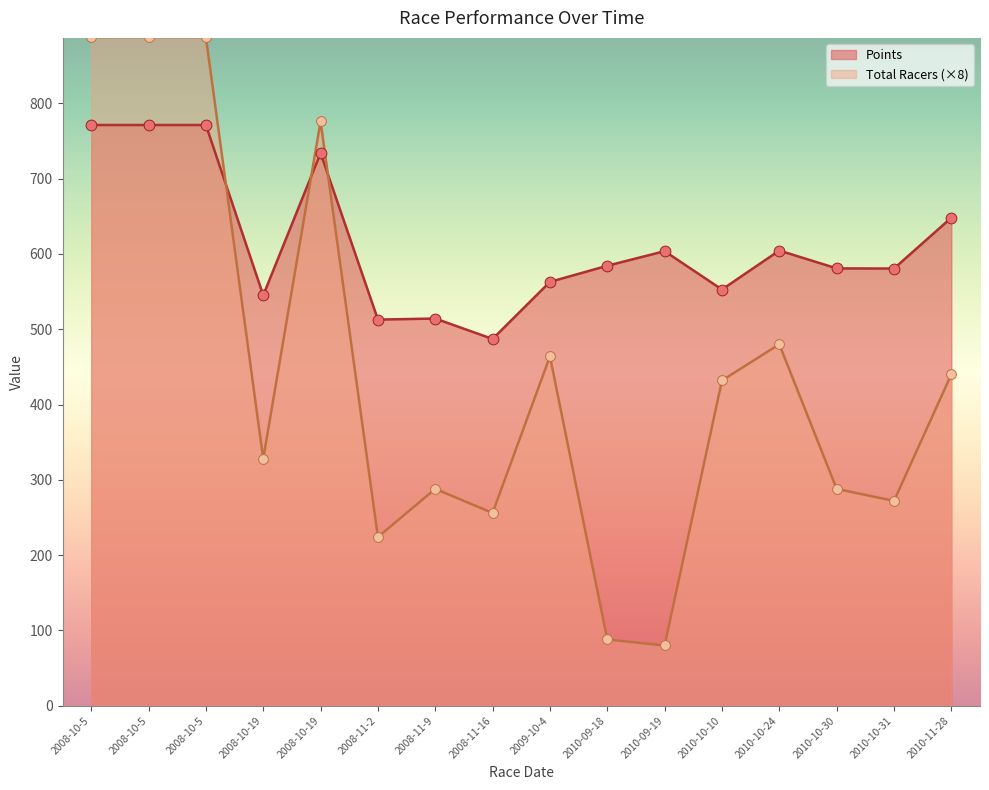

Which series has the widest spread of Y values?

Total Racers